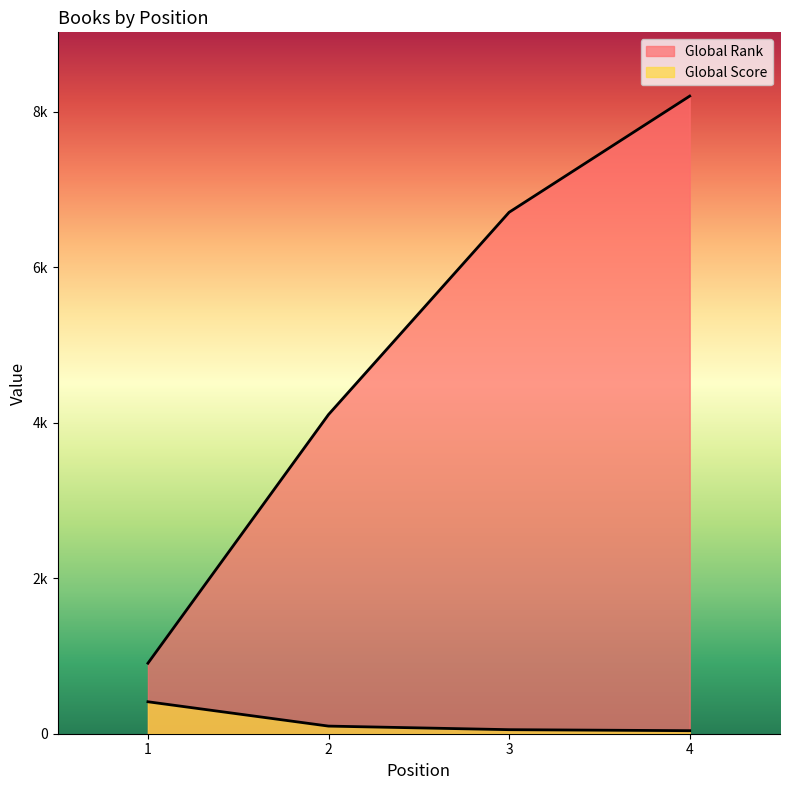

Where is Global Score nearest to the value 225?

2